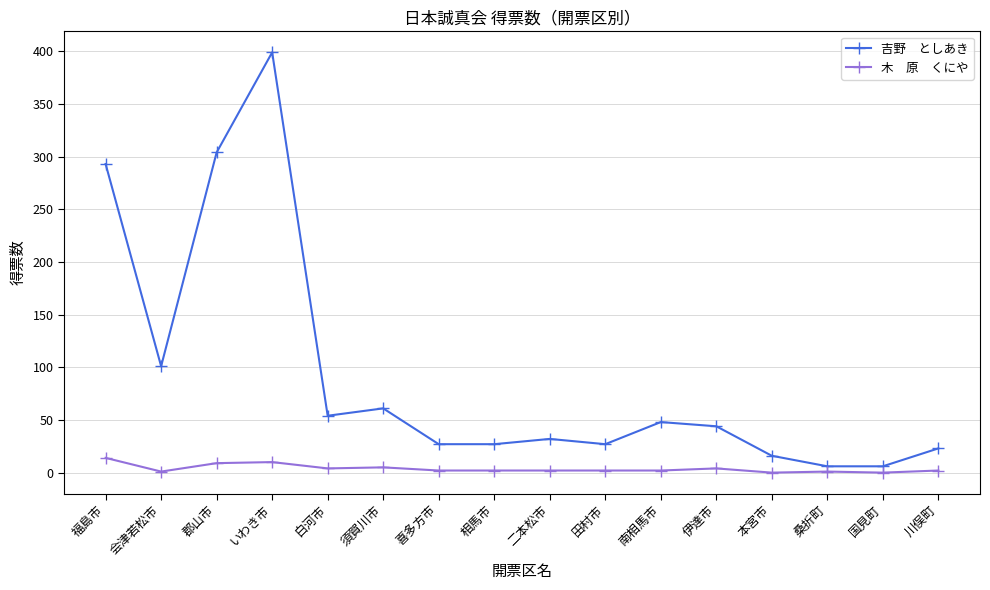

What is the label of the 16th point from the right?

福島市